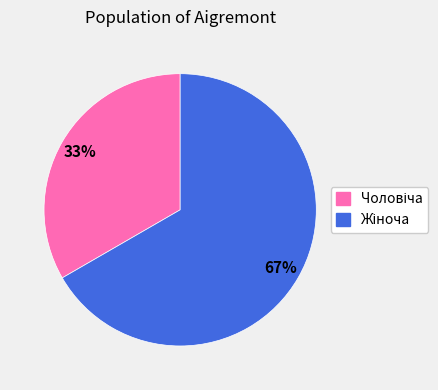

To the nearest percent, what is the average slice percentage?

50%